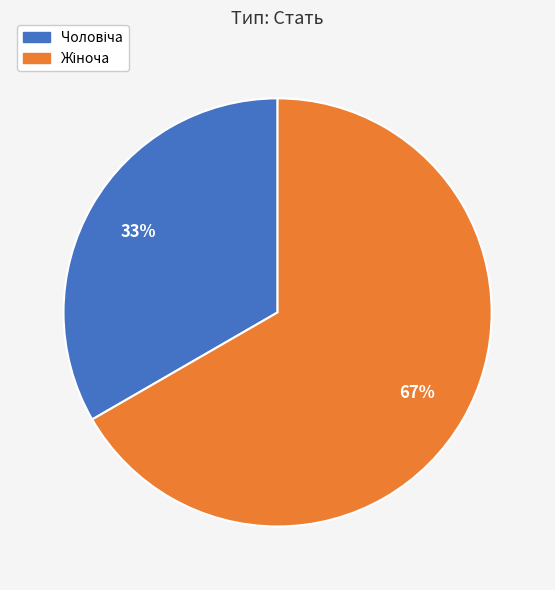

To the nearest percent, what is the average slice percentage?

50%